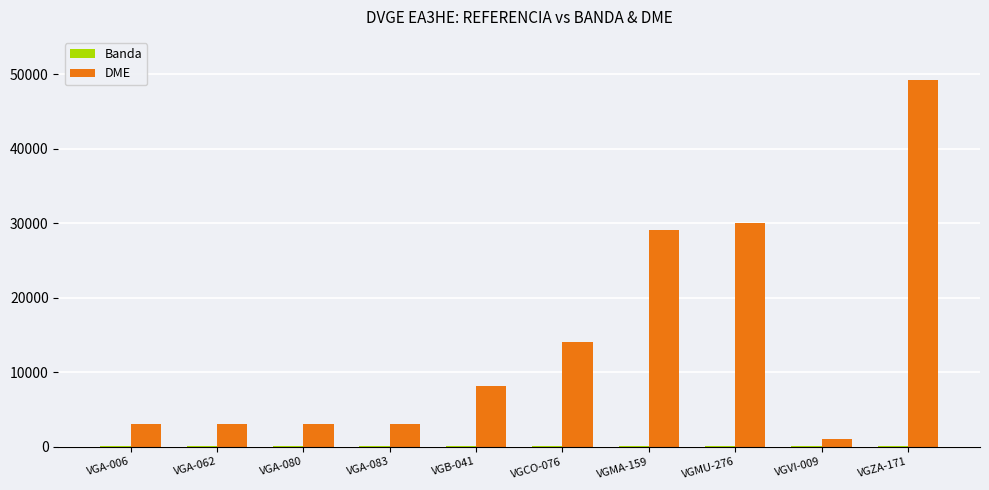

The value of DME at VGZA-171 is 85315. True or false?

False